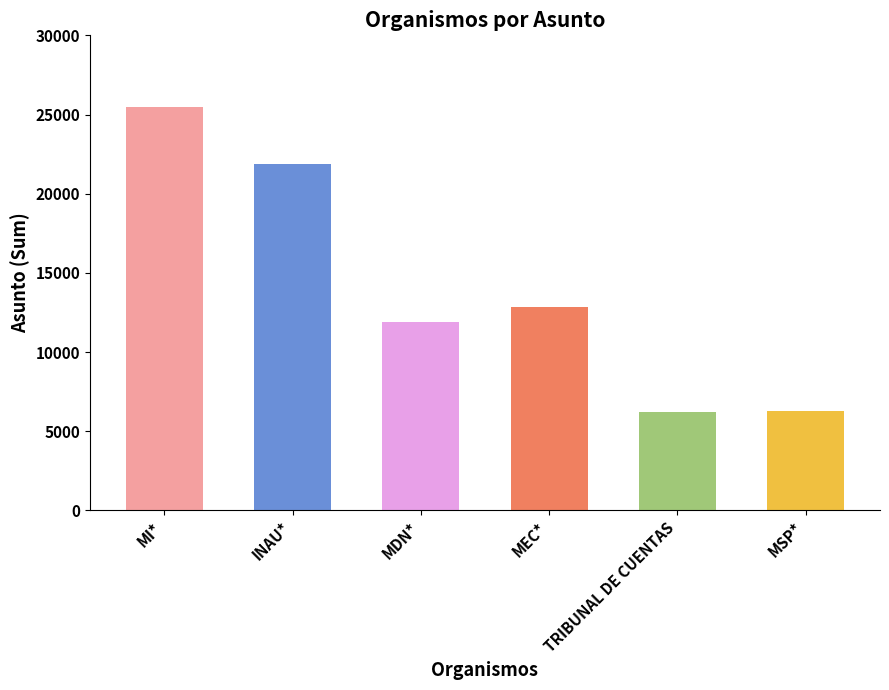

At which label is the value closest to 15864?

MEC*